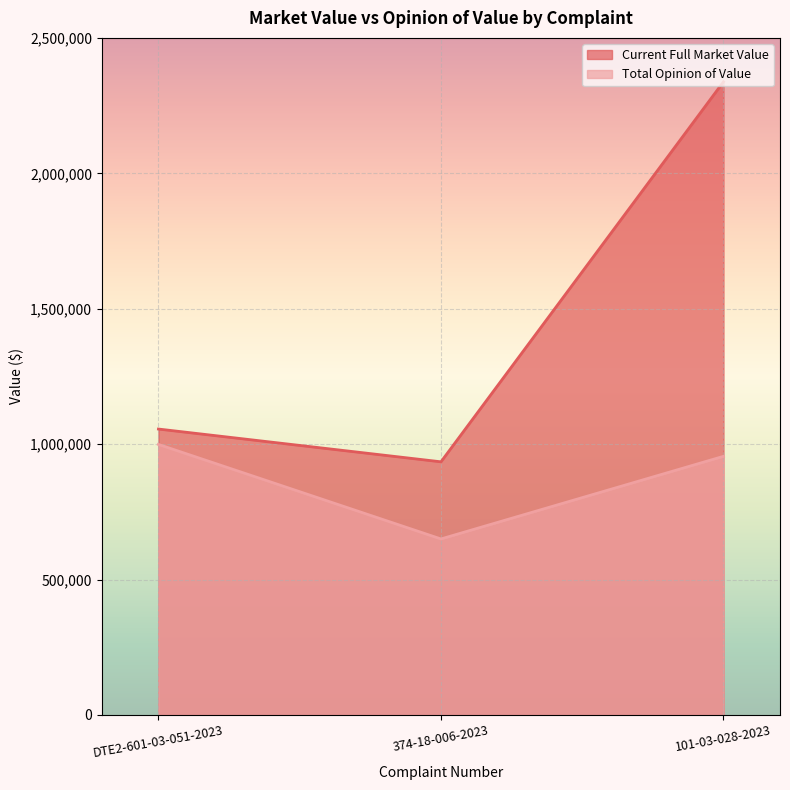

What is the average value of the Total Opinion of Value series?

868033